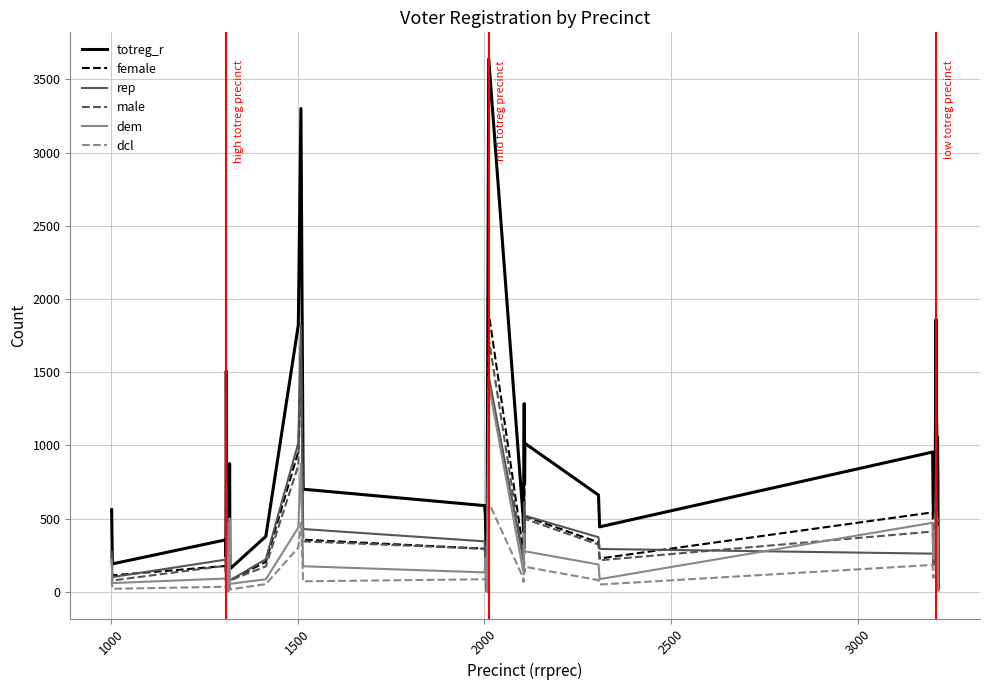

Which series has the largest total across all categories?

totreg_r